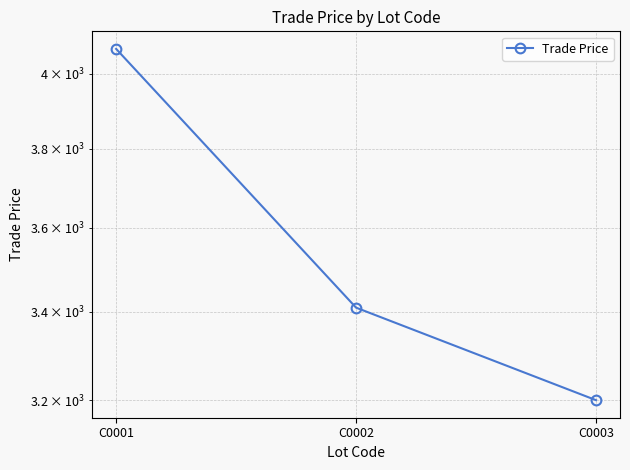

How many data points does each series have?

3